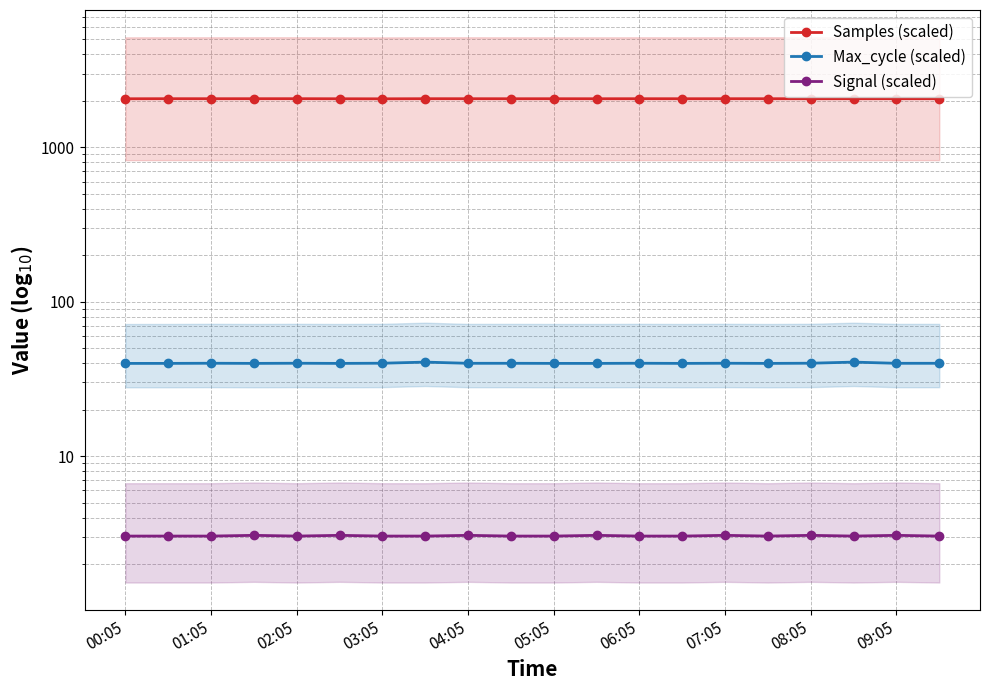

What is the difference between the maximum and minimum values in the Max_cycle (scaled) series?

0.8